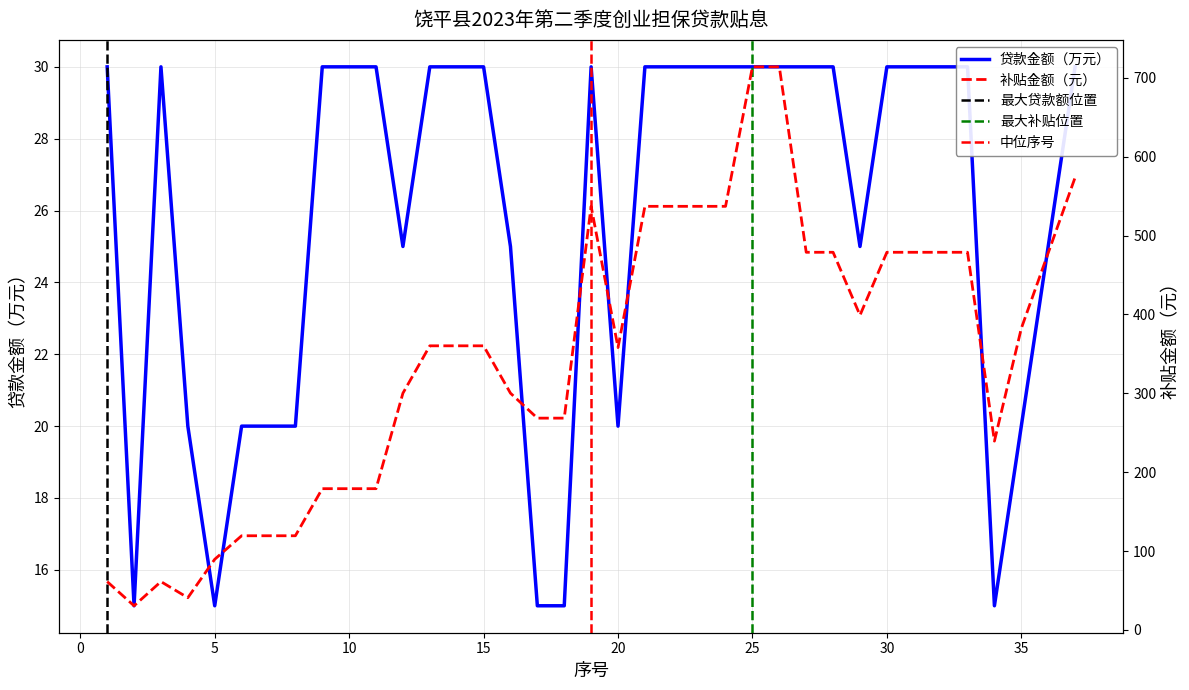

Between 3 and 21, which is larger?

3